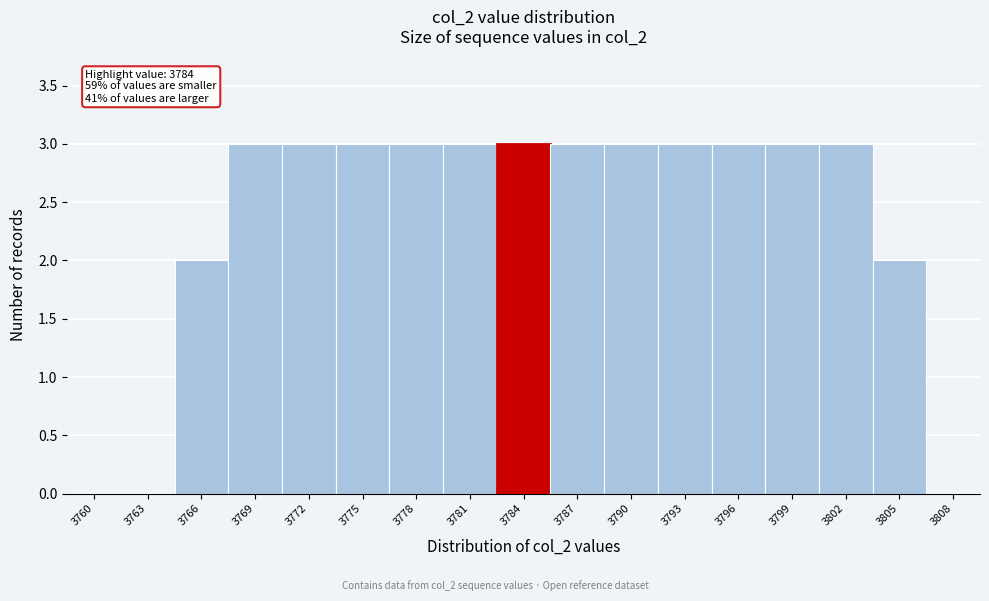

Reading left to right, extract all data points from this chart.

3760=0	3763=0	3766=2	3769=3	3772=3	3775=3	3778=3	3781=3	3784=3	3787=3	3790=3	3793=3	3796=3	3799=3	3802=3	3805=2	3808=0